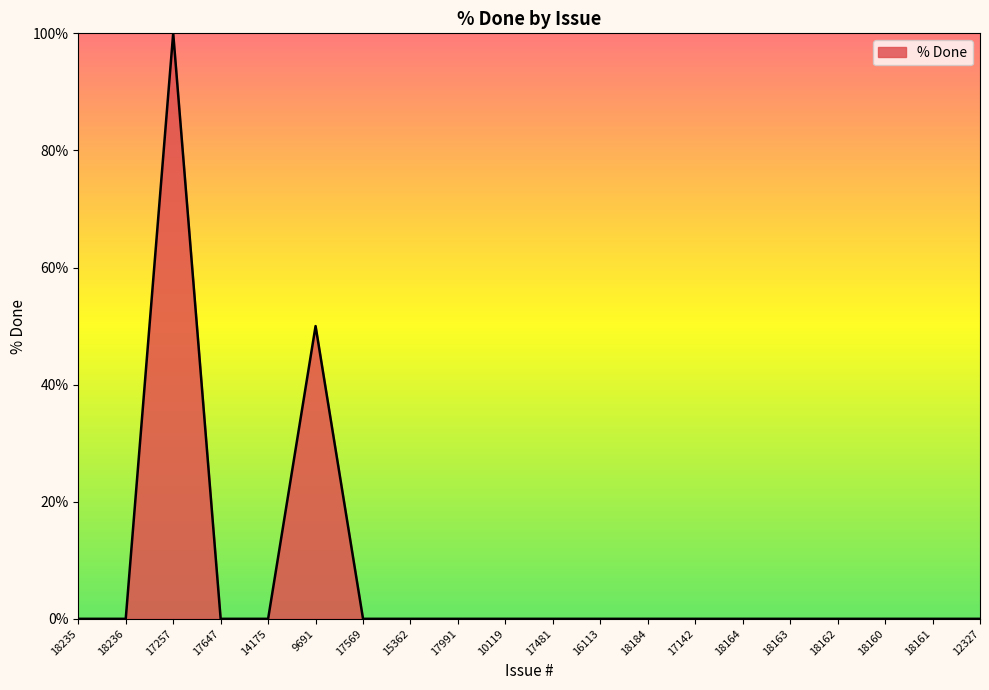

Reading left to right, what are all the values shown in this chart?

0	0	100	0	0	50	0	0	0	0	0	0	0	0	0	0	0	0	0	0